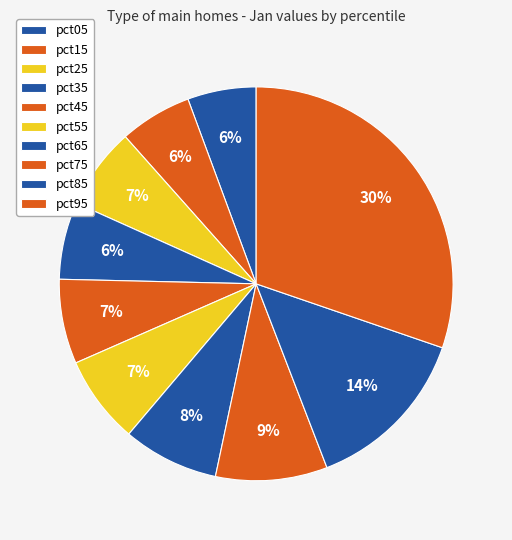

Count the number of slices in the pie.

10